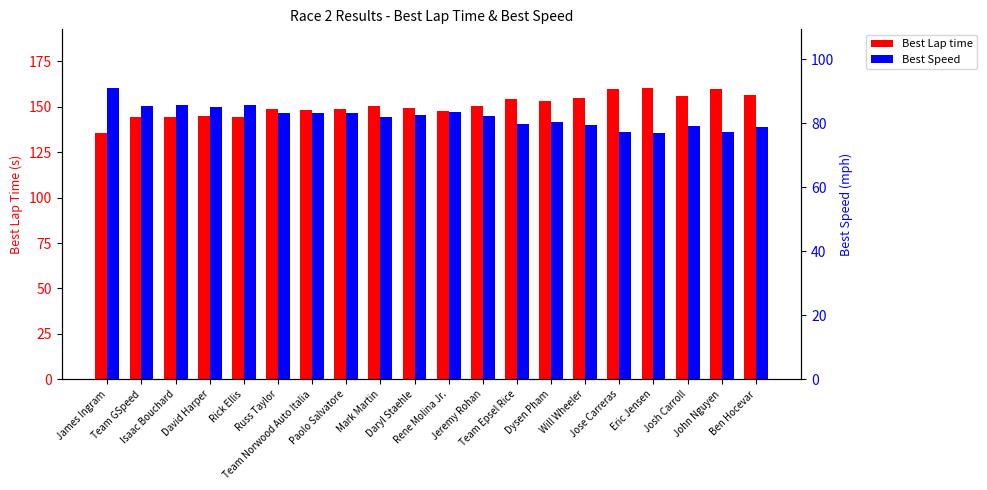

Reading left to right, transcribe all the data shown in this chart.

Best Lap time: 135.5	144.5	144.1	145.0	144.3	148.6	148.2	148.5	150.4	149.2	147.9	150.3	154.6	153.5	155.1	160.1	160.5	156.2	159.6	156.6
Best Speed: 91.2	85.5	85.7	85.2	85.6	83.1	83.3	83.1	82.1	82.8	83.5	82.2	79.9	80.5	79.6	77.2	76.9	79.1	77.4	78.9